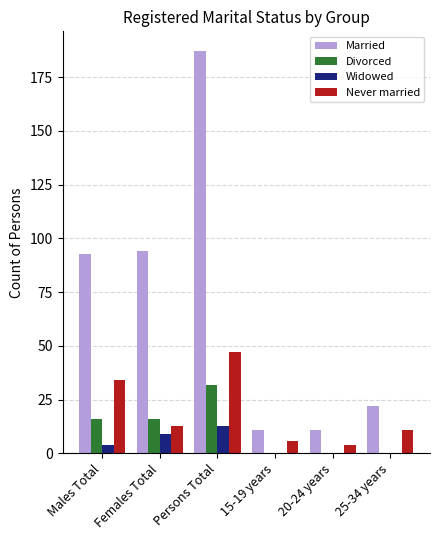

What is the total value across all series at 25-34 years?

33